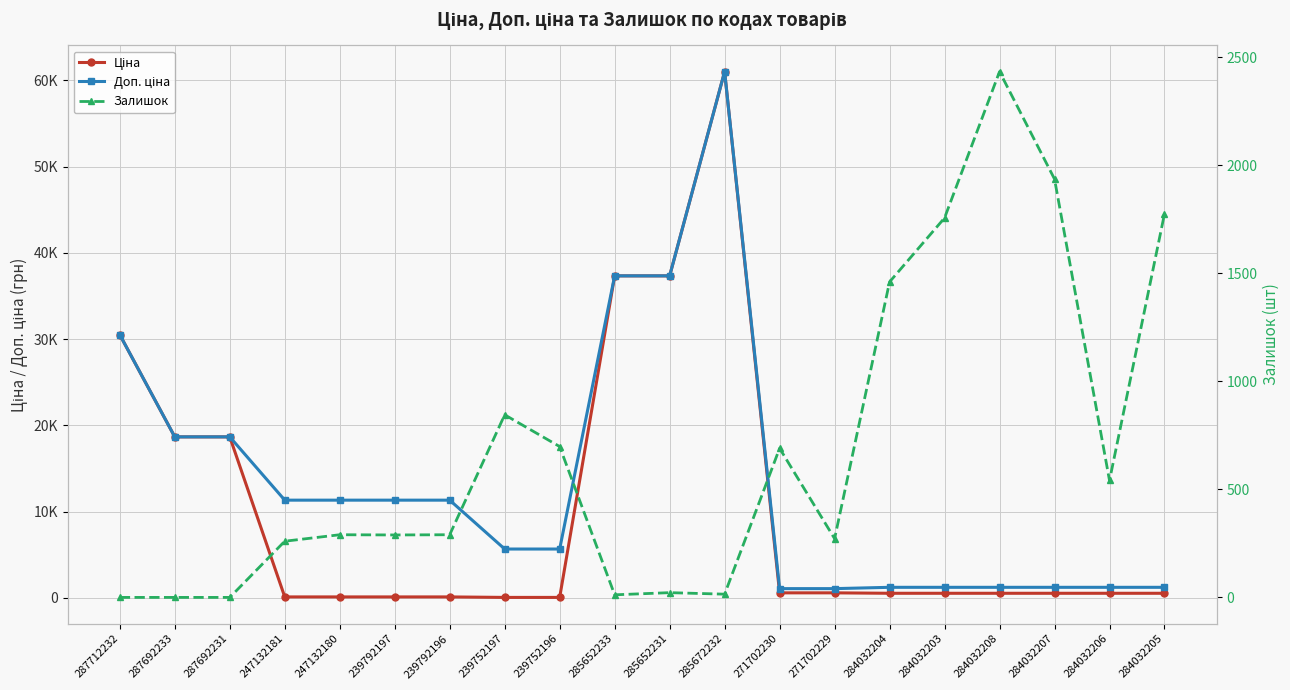

Which series has the largest total across all categories?

Доп. ціна